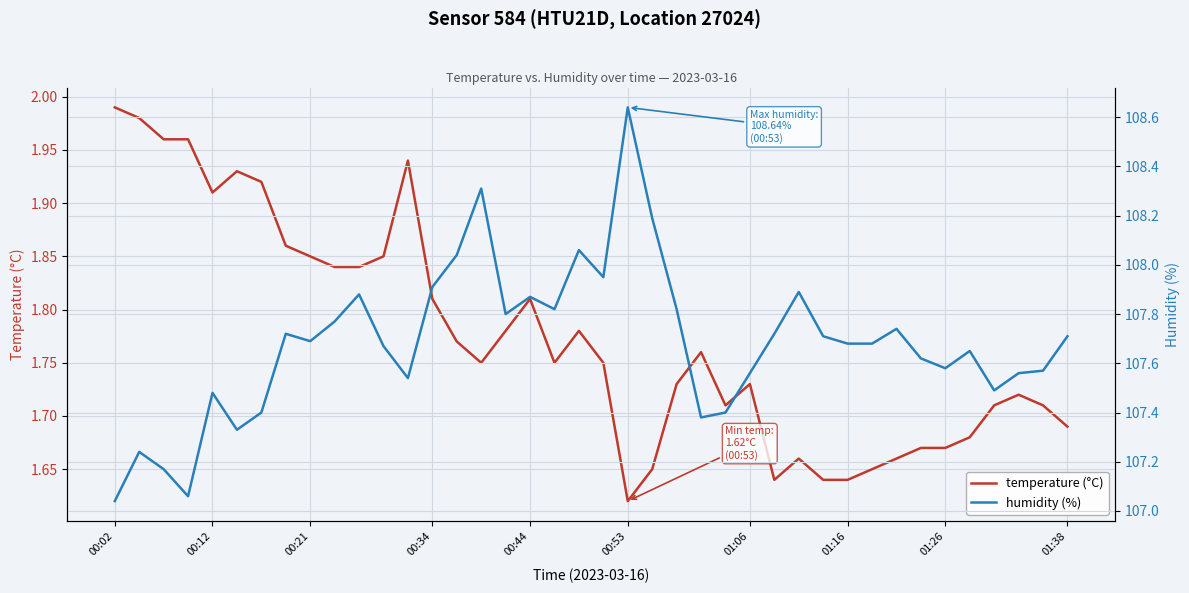

True or false: temperature (°C) and humidity (%) intersect in this chart.

False